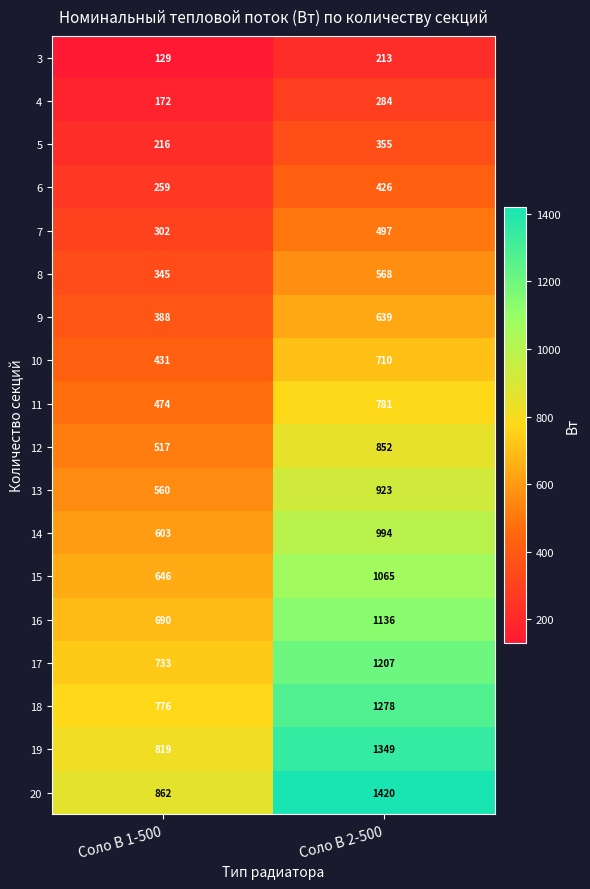

The value of 18 at Соло В 1-500 is 402. True or false?

False